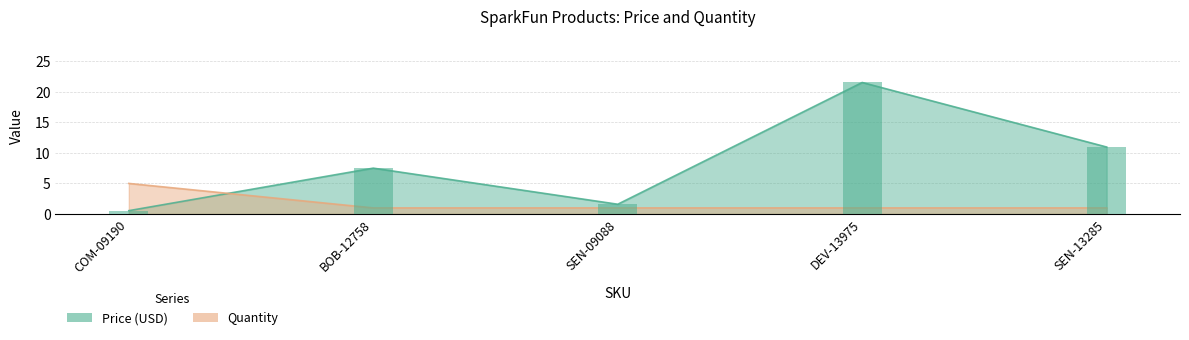

What is the average value of the Price (USD) series?

8.4